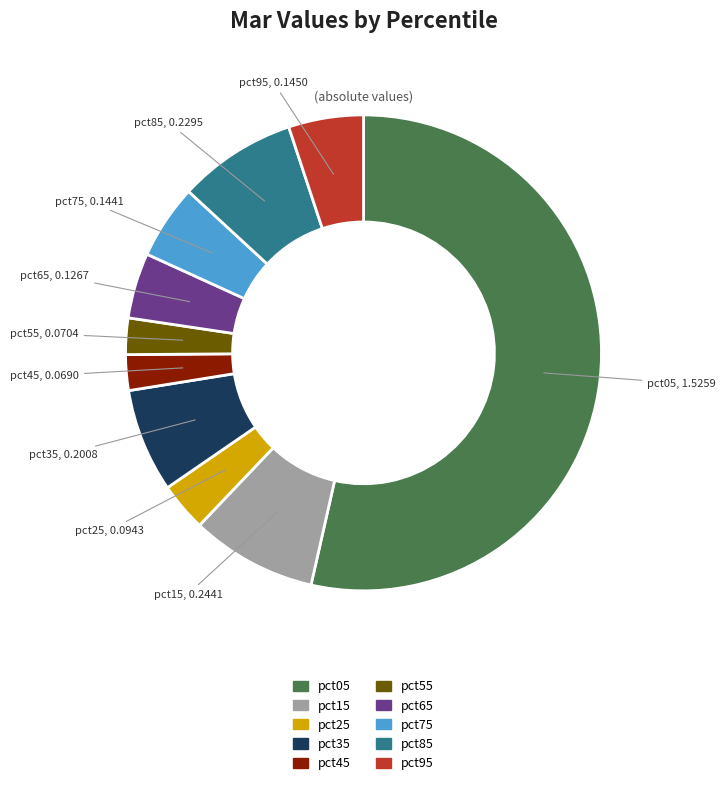

How many segments does this pie chart have?

10